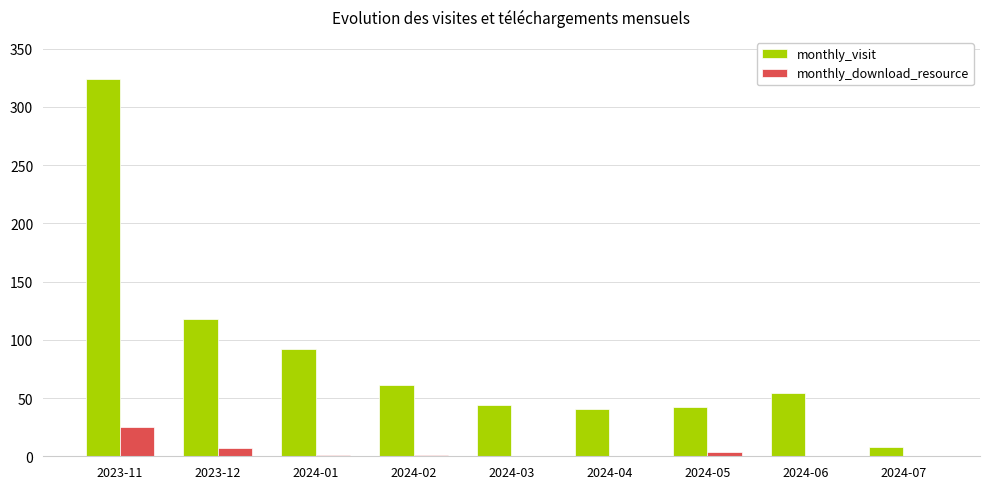

What is the average value of the monthly_visit series?

87